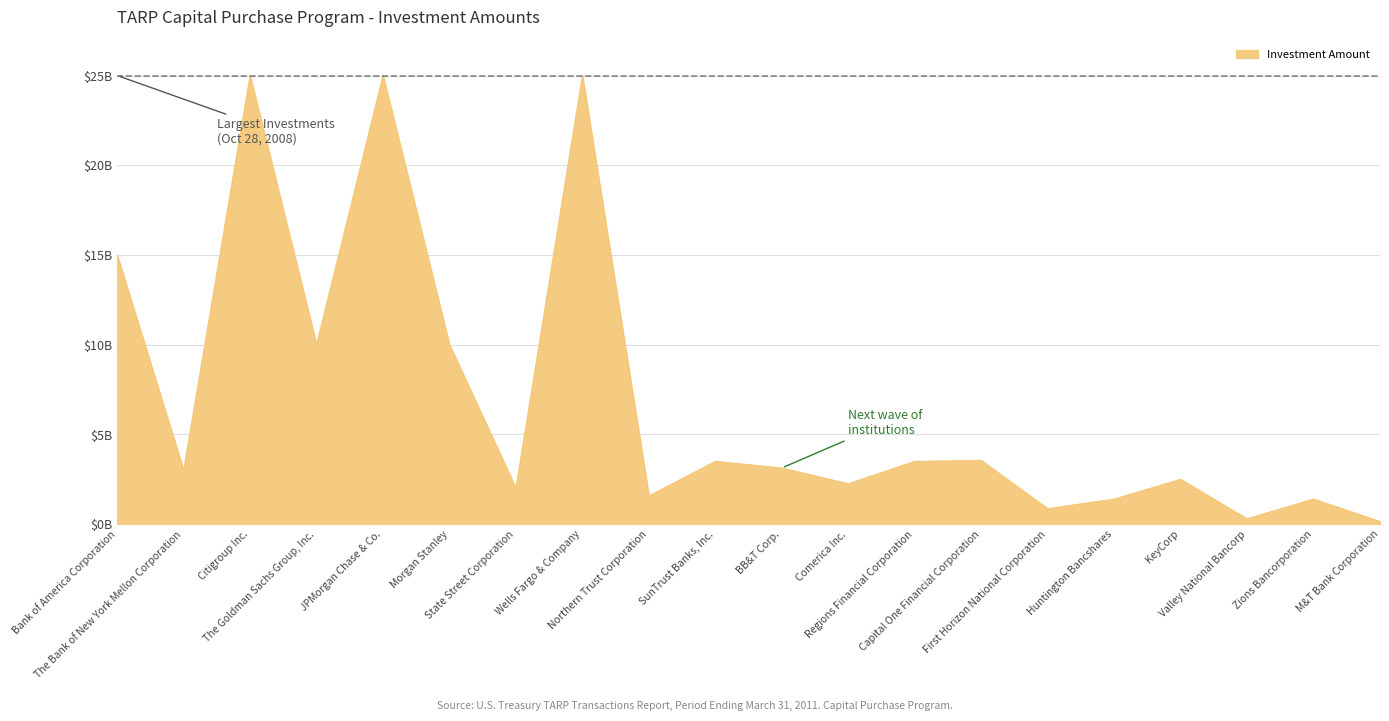

What is the change in value from The Bank of New York Mellon Corporation to Zions Bancorporation?

-1600000000